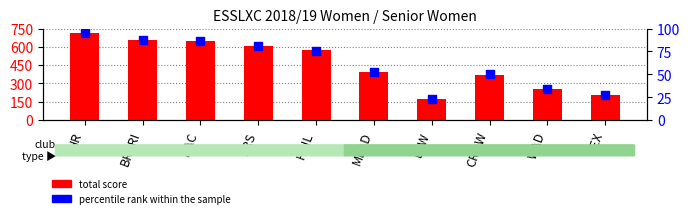

Which series contains the lowest Y value?

percentile rank within the sample